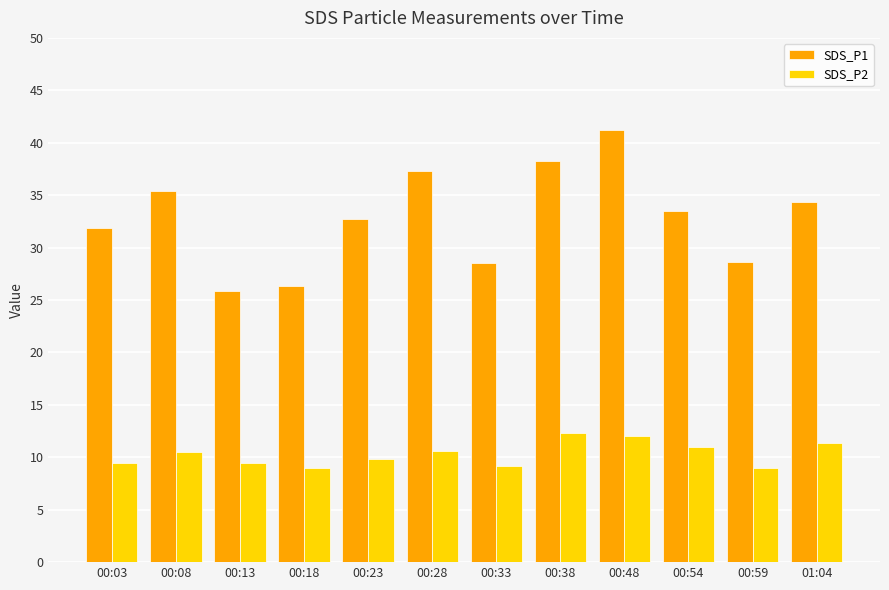

What is the average value of the SDS_P2 series?

10.3